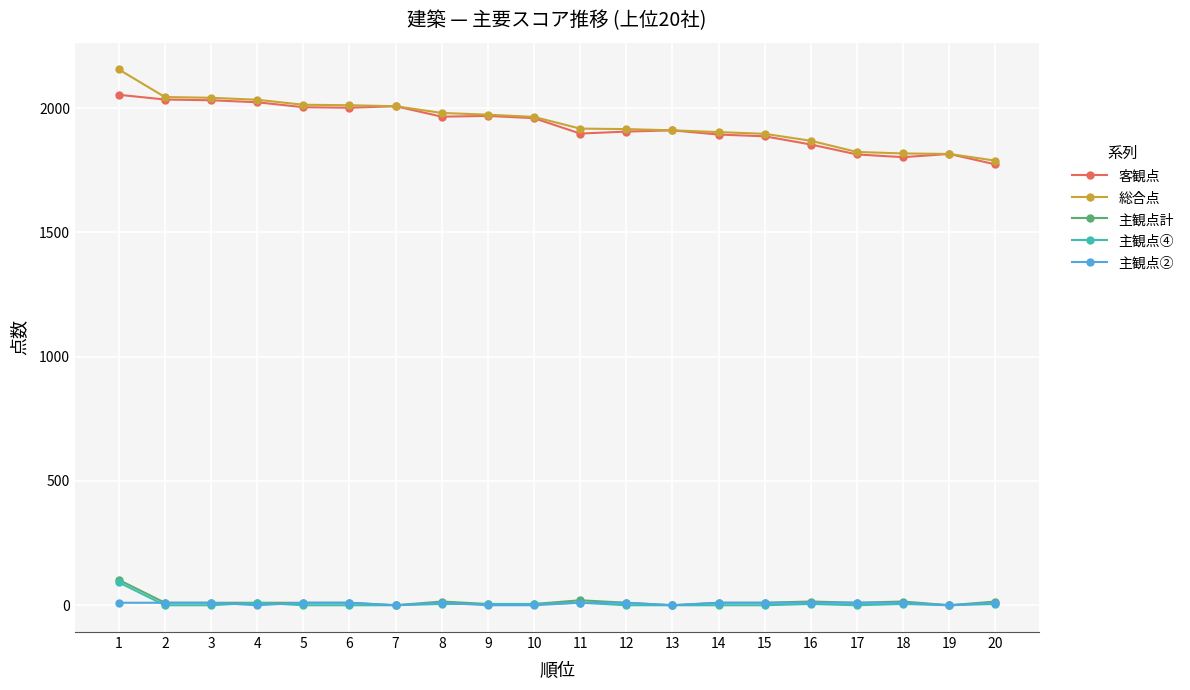

The 客観点 series shows 1814 at 17. True or false?

True